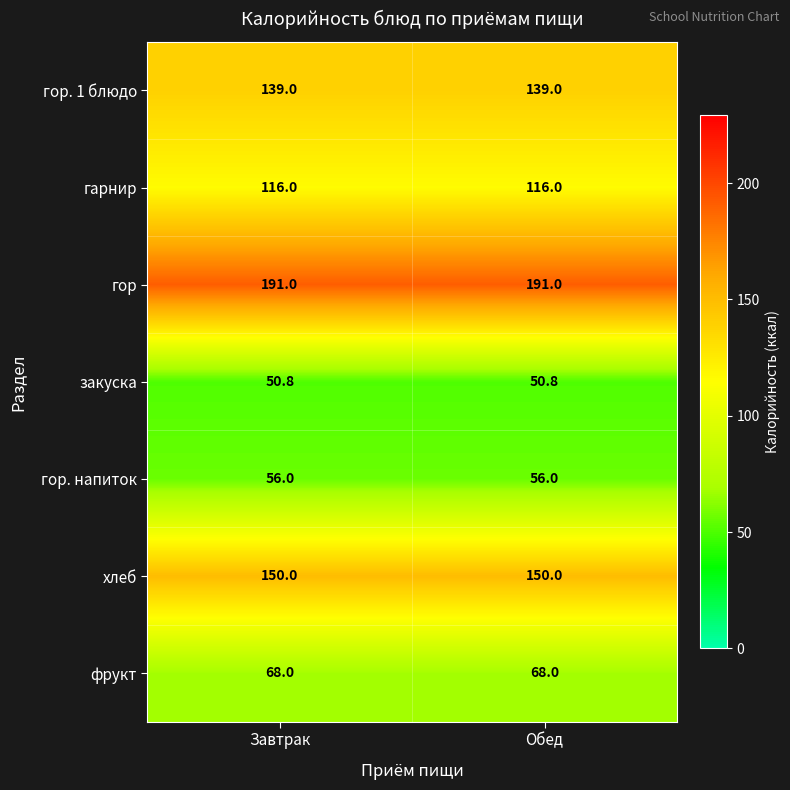

What is the spread (max minus min) of values at Обед?

140.2